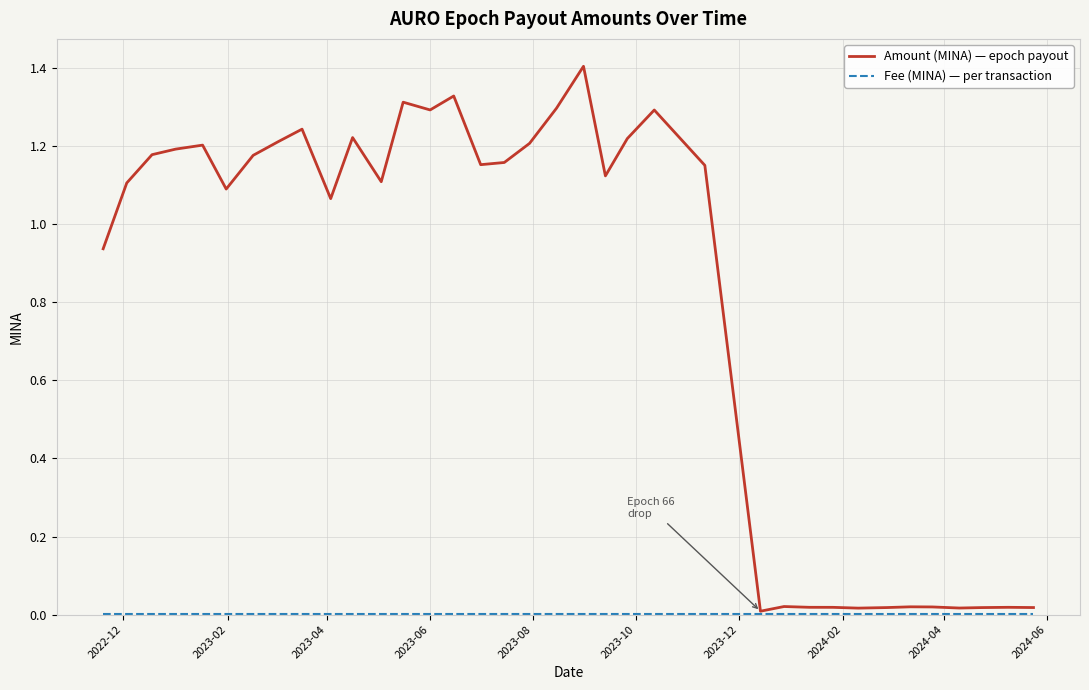

Which series has the largest total across all categories?

Amount (MINA) — epoch payout